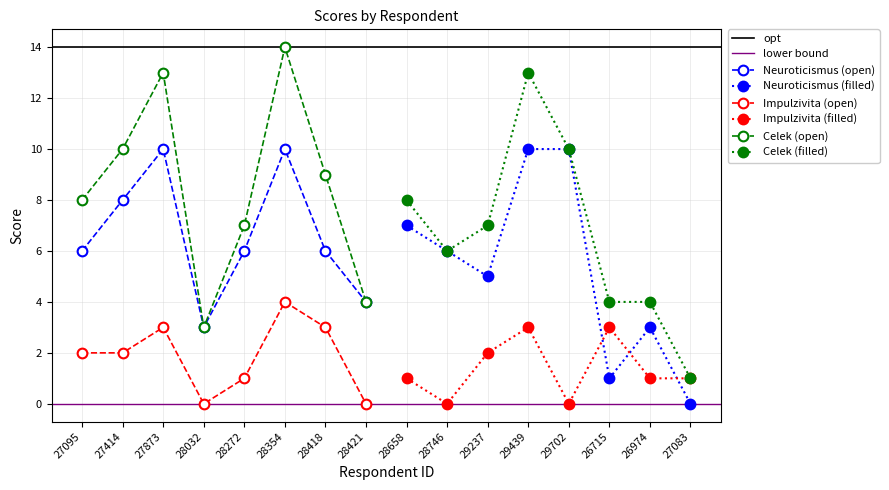

Count the Neuroticismus values in the range 4 to 10.

12